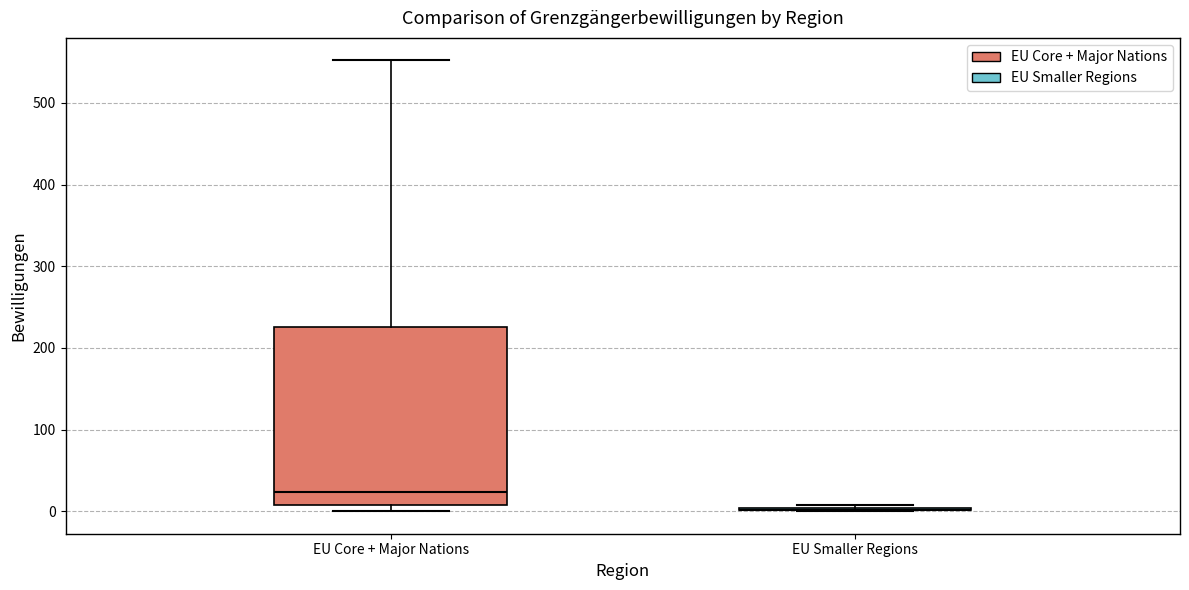

Reading left to right, transcribe this box plot: for each box, give where its median line is, the range the box spans, and where its two whiskers end, as read against the y-axis. The values are not printed on the chart, so give them approximately, as read against the axis.

EU Core + Major Nations: median 20, box 10 to 230, whiskers 0 to 550
EU Smaller Regions: box collapsed to a line at 0, whiskers 0 to 10